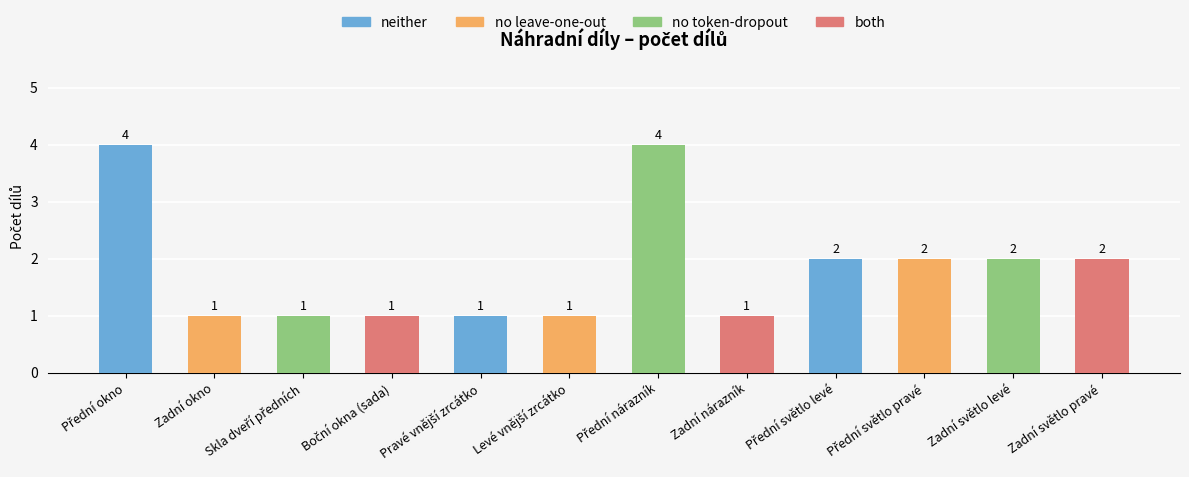

Which series has the largest total across all categories?

Počet dílů